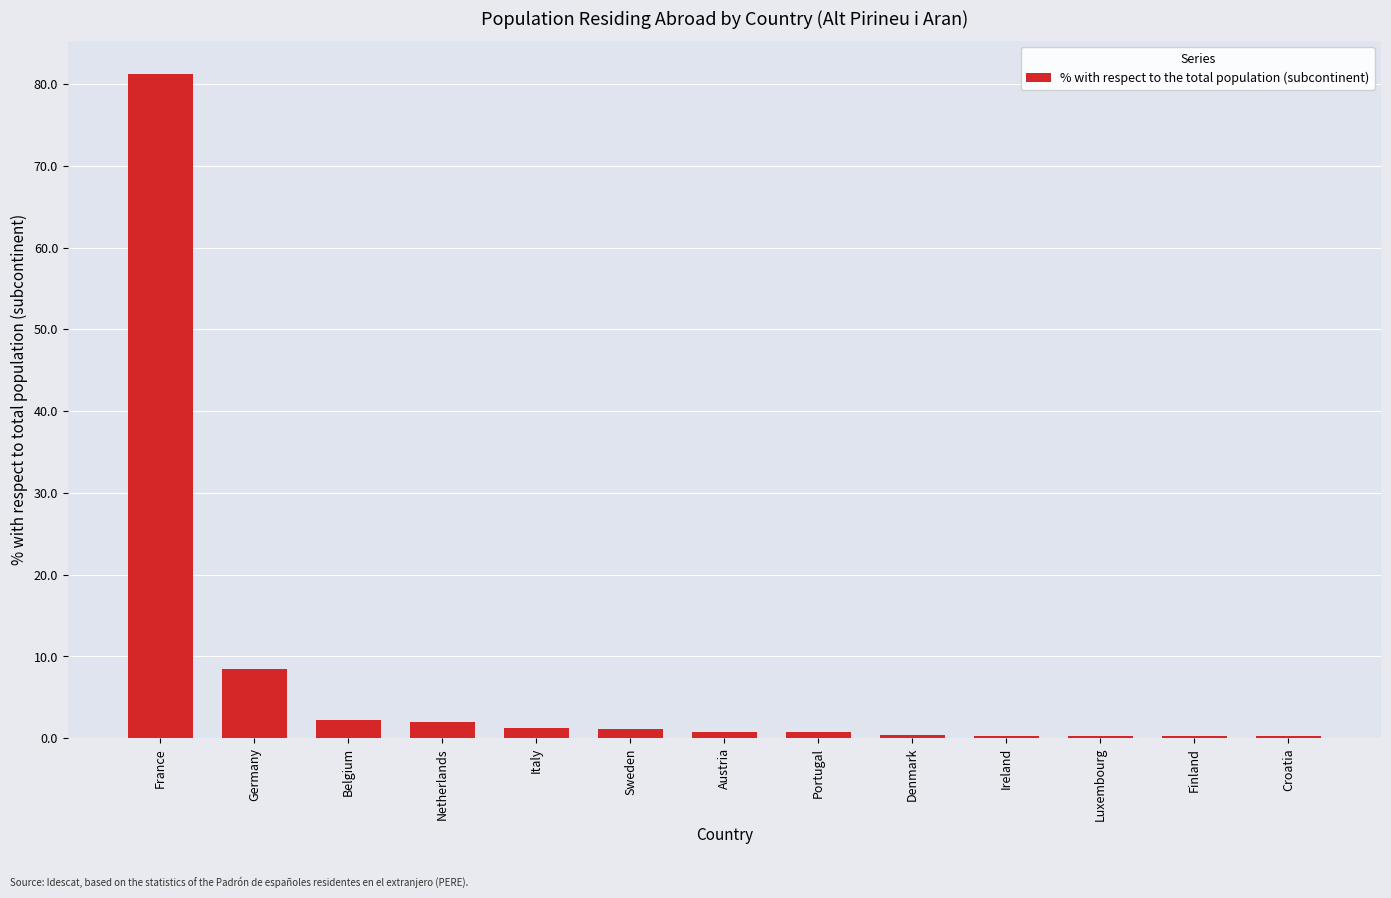

What is the sum of all values?

99.4